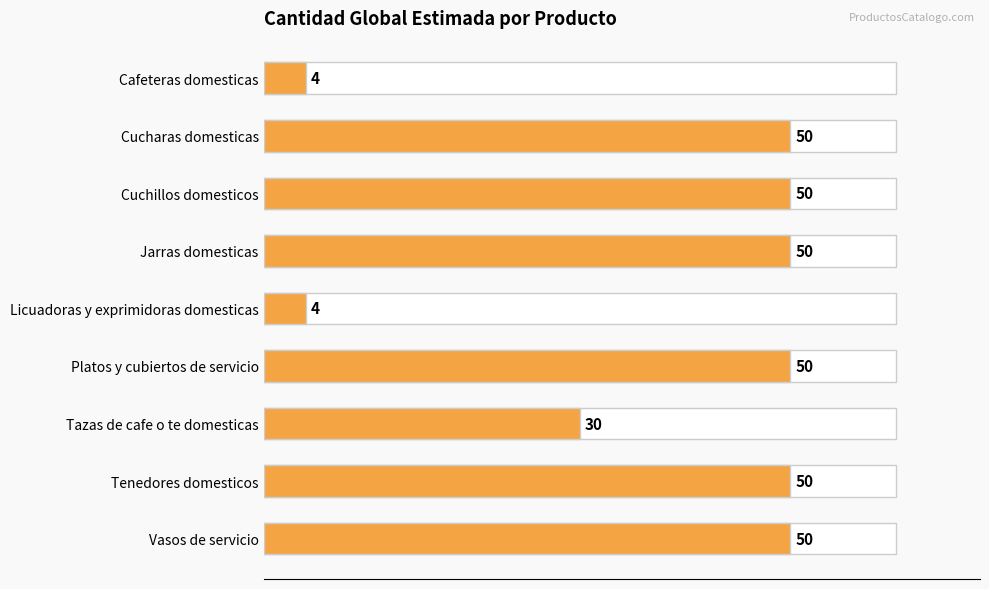

What is the difference between the second highest and second lowest values?

46